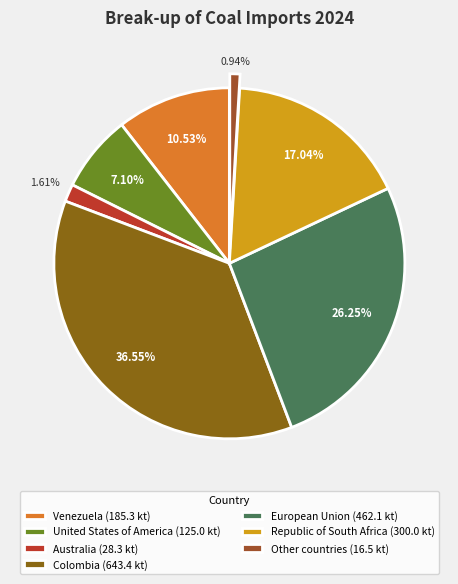

How many slices are in this pie chart?

7